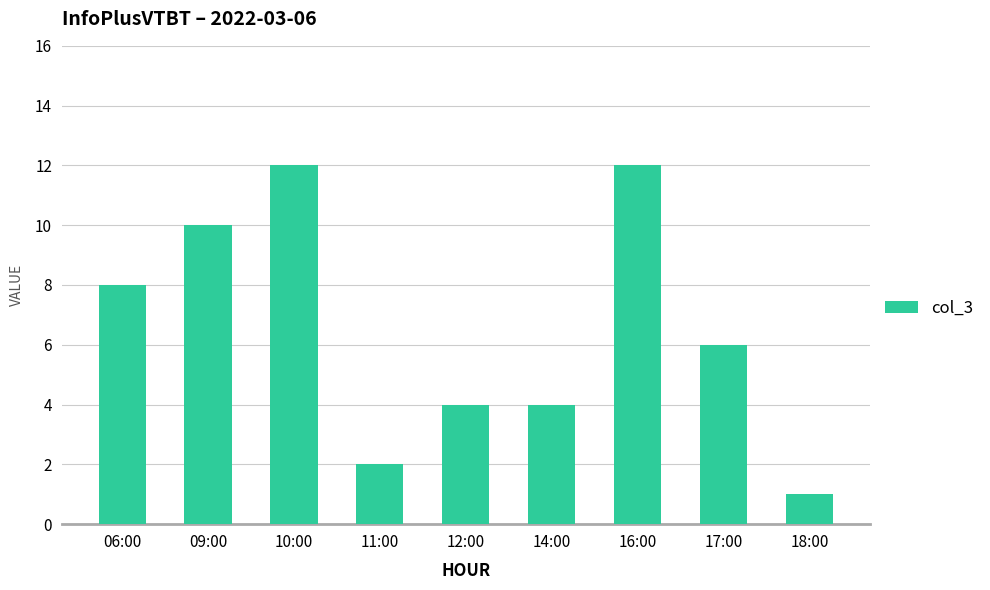

Approximately how many times larger is the value at 14:00 compared to 10:00?

0.3